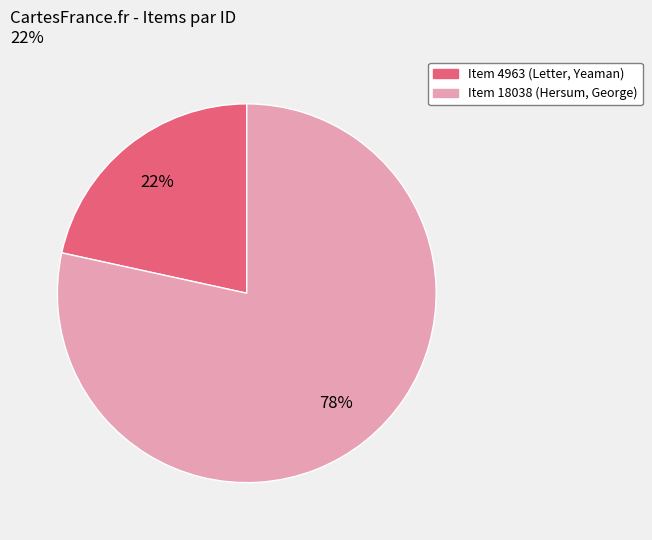

Is it true that Item 18038 (Hersum, George) is 92% of the pie?

False